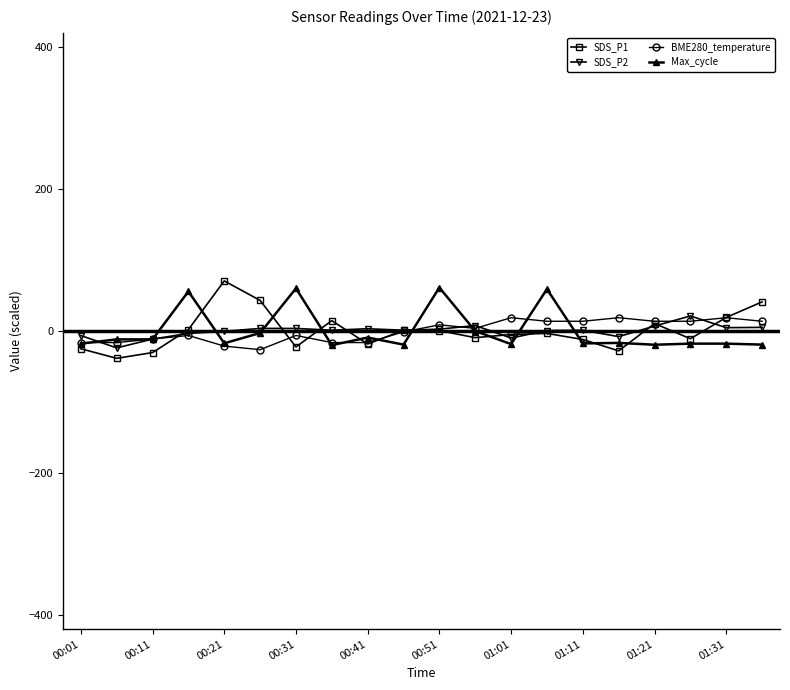

True or false: SDS_P1 has more than 1 interior local peaks.

True